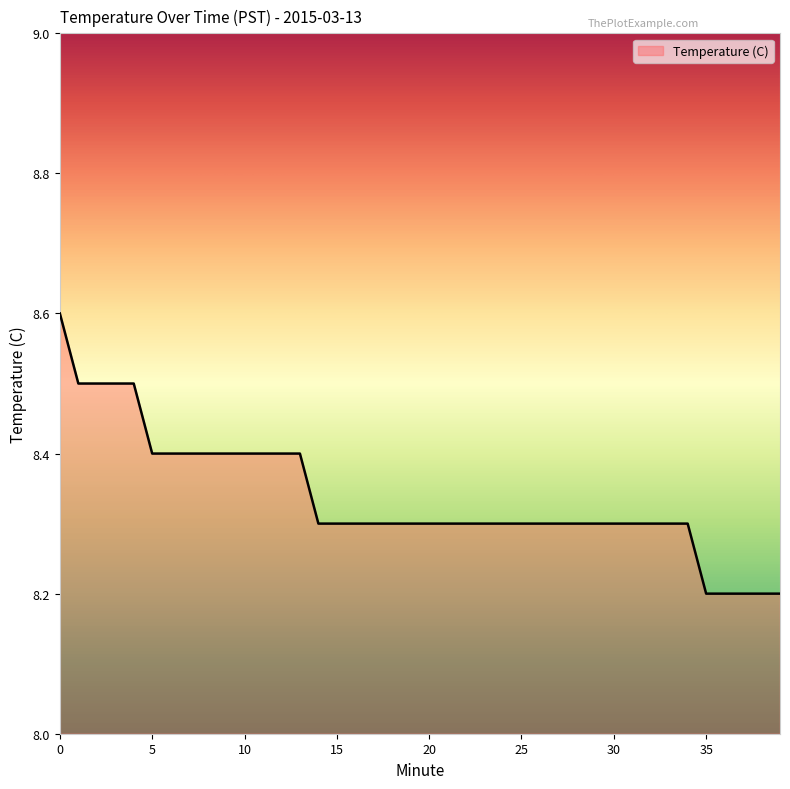

What is the difference between the maximum and minimum values?

0.4